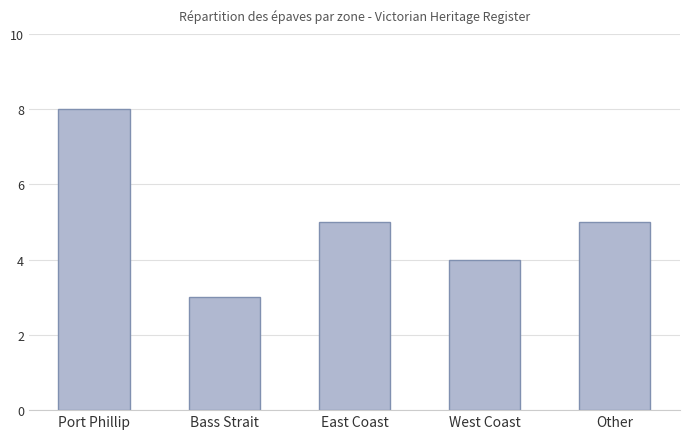

Reading left to right, what are all the values shown in this chart?

Port Phillip=8	Bass Strait=3	East Coast=5	West Coast=4	Other=5